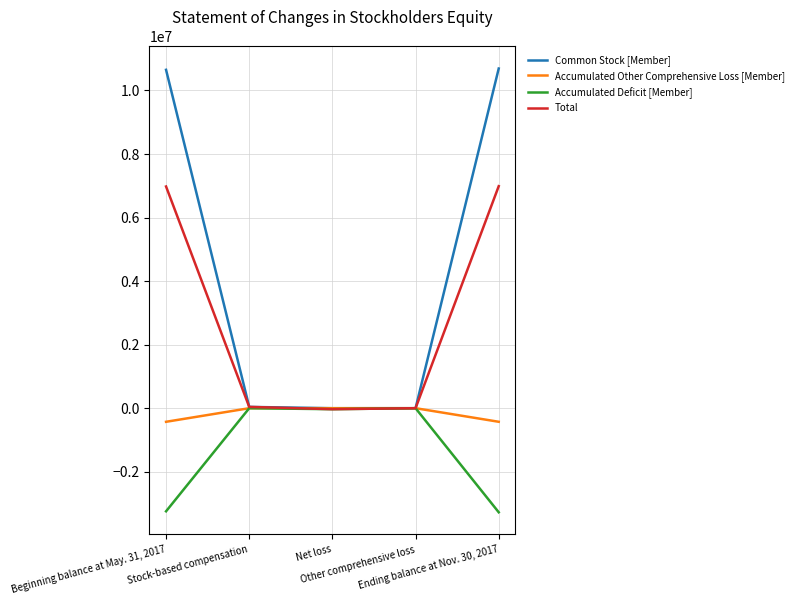

How many distinct data groups are displayed?

4